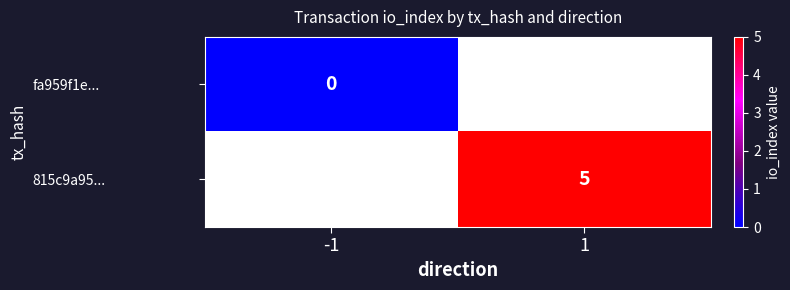

How many data points does each series have?

2